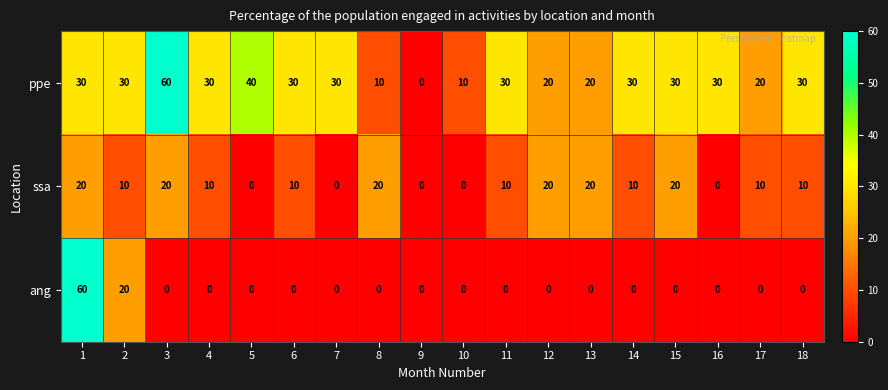

How many values in the ssa series are below 10?

5